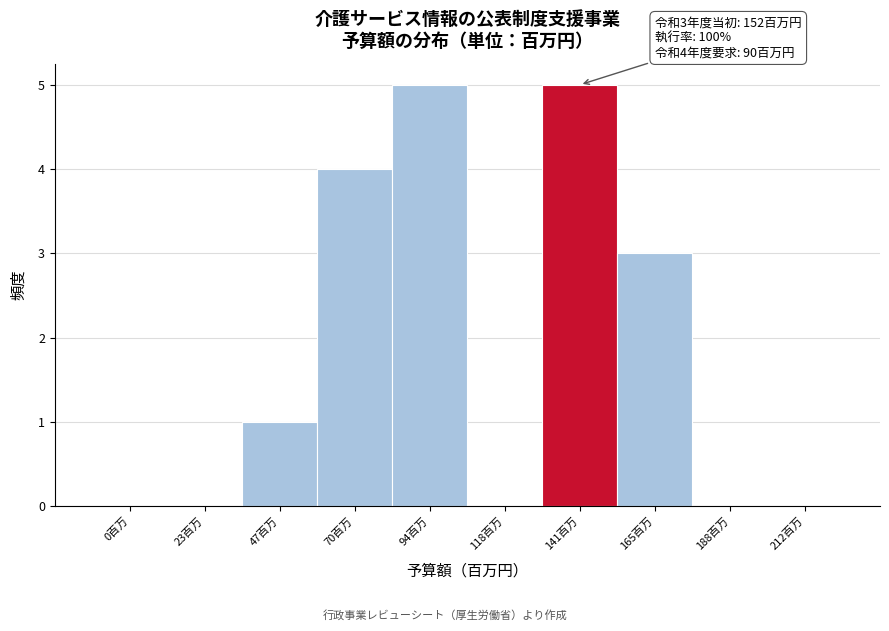

Reading right to left, extract all data points from this chart.

212百万=0	188百万=0	165百万=3	141百万=5	118百万=0	94百万=5	70百万=4	47百万=1	23百万=0	0百万=0